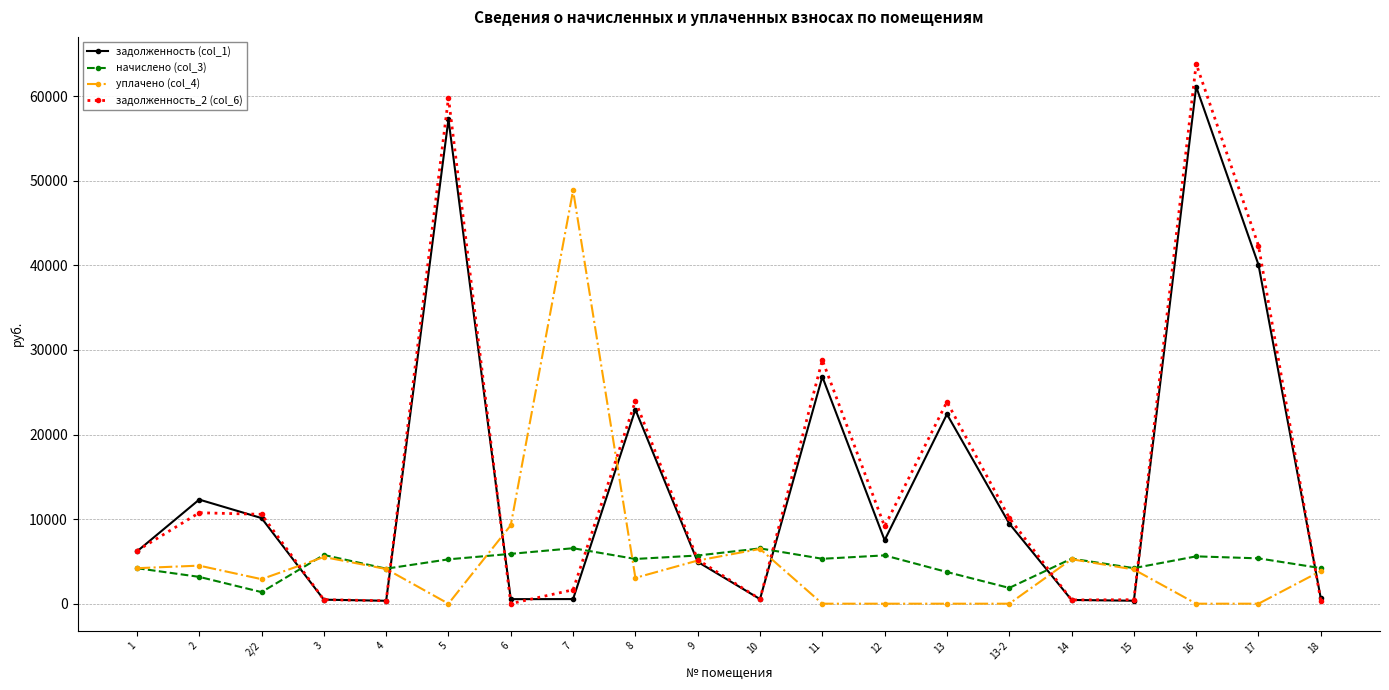

What is the difference between the maximum and minimum values in the задолженность (col_1) series?

60775.0